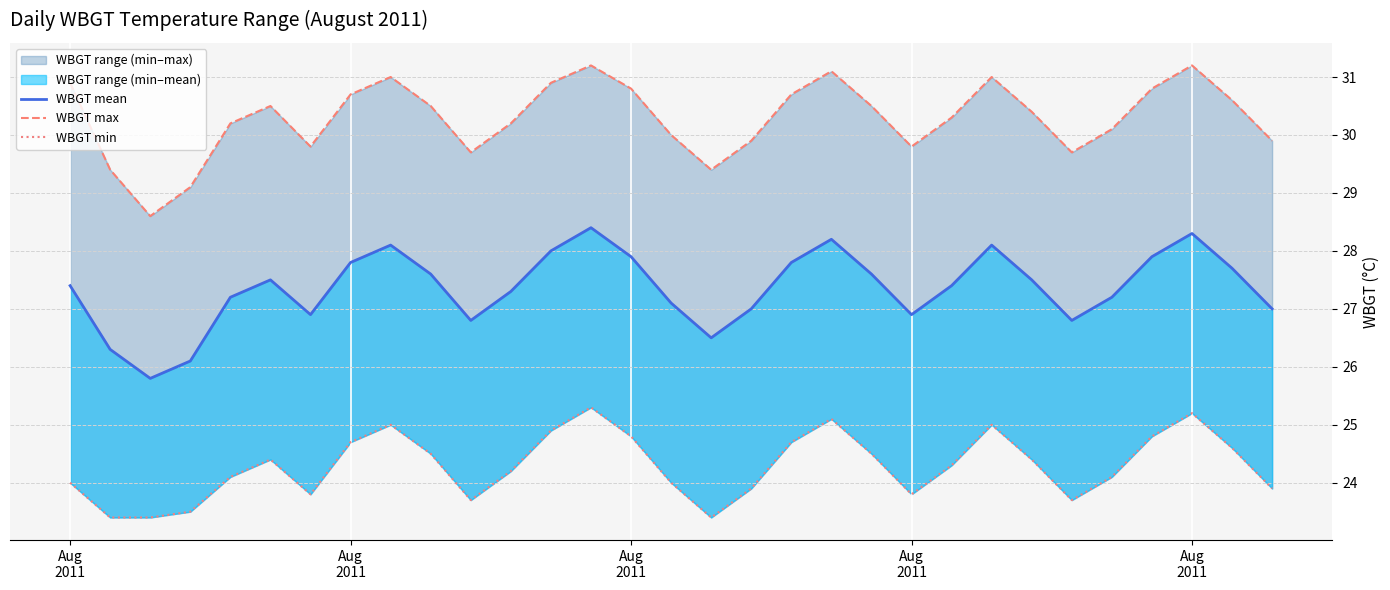

Is it true that WBGT mean equals 47.8 at Aug 2011?

False